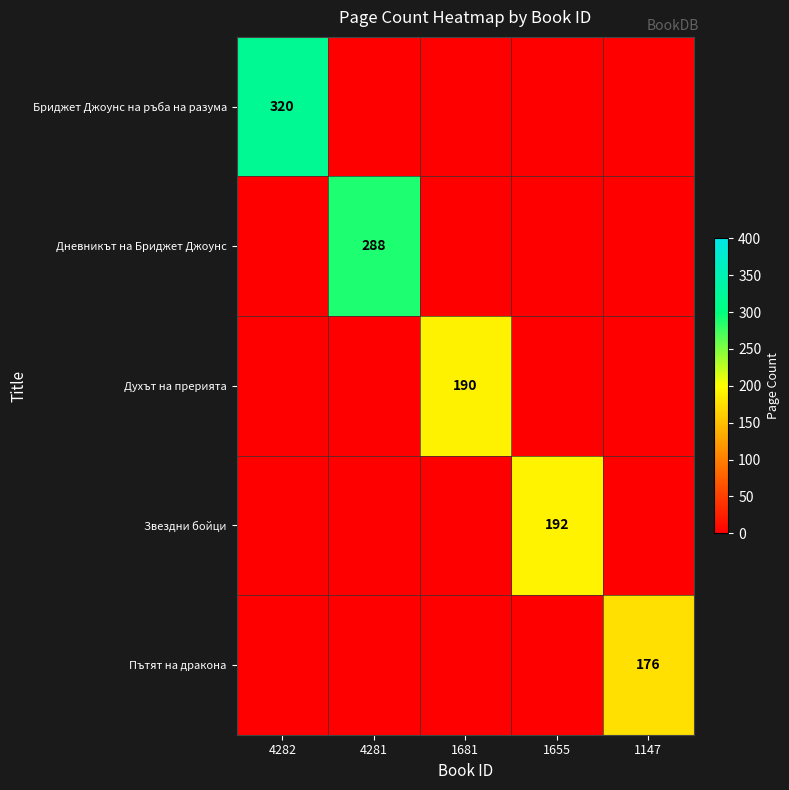

At which label does Пътят на дракона reach its peak?

1147